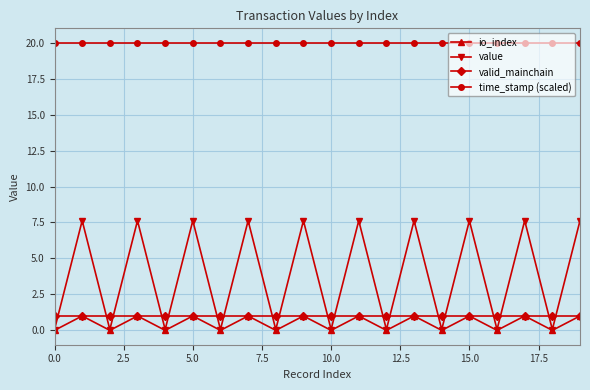

After their last crossing, which series has the higher values: valid_mainchain or value?

value